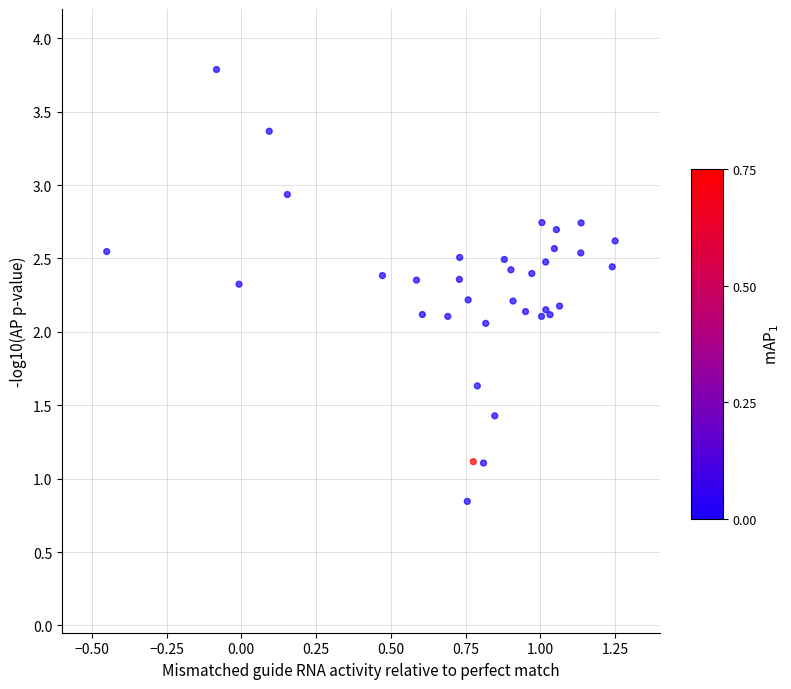

What Y value in the scatter plot is closest to 2?

2.1